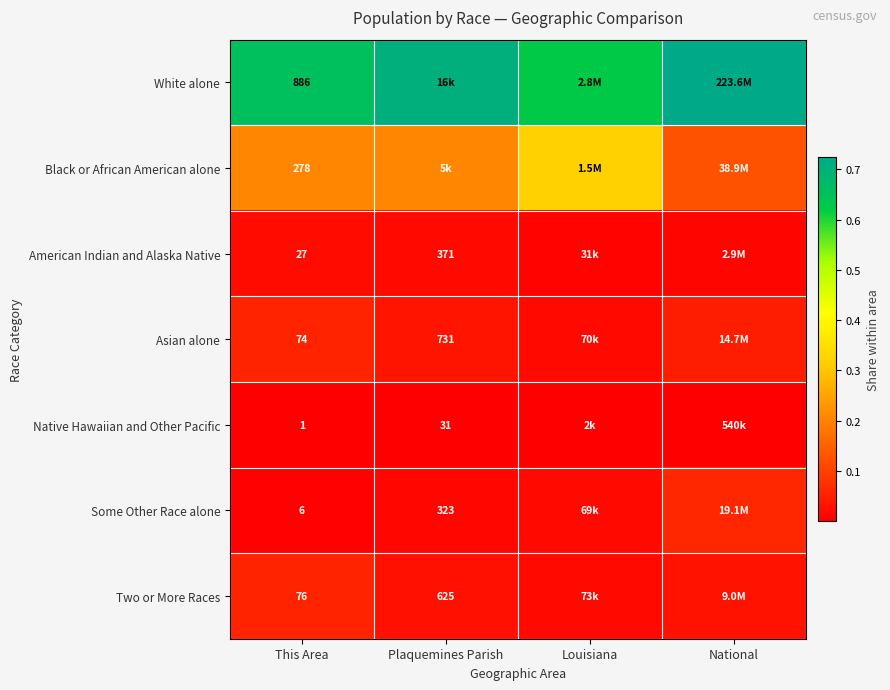

Rank the series at This Area from highest to lowest value.

White alone, Black or African American alone, Two or More Races, Asian alone, American Indian and Alaska Native, Some Other Race alone, Native Hawaiian and Other Pacific